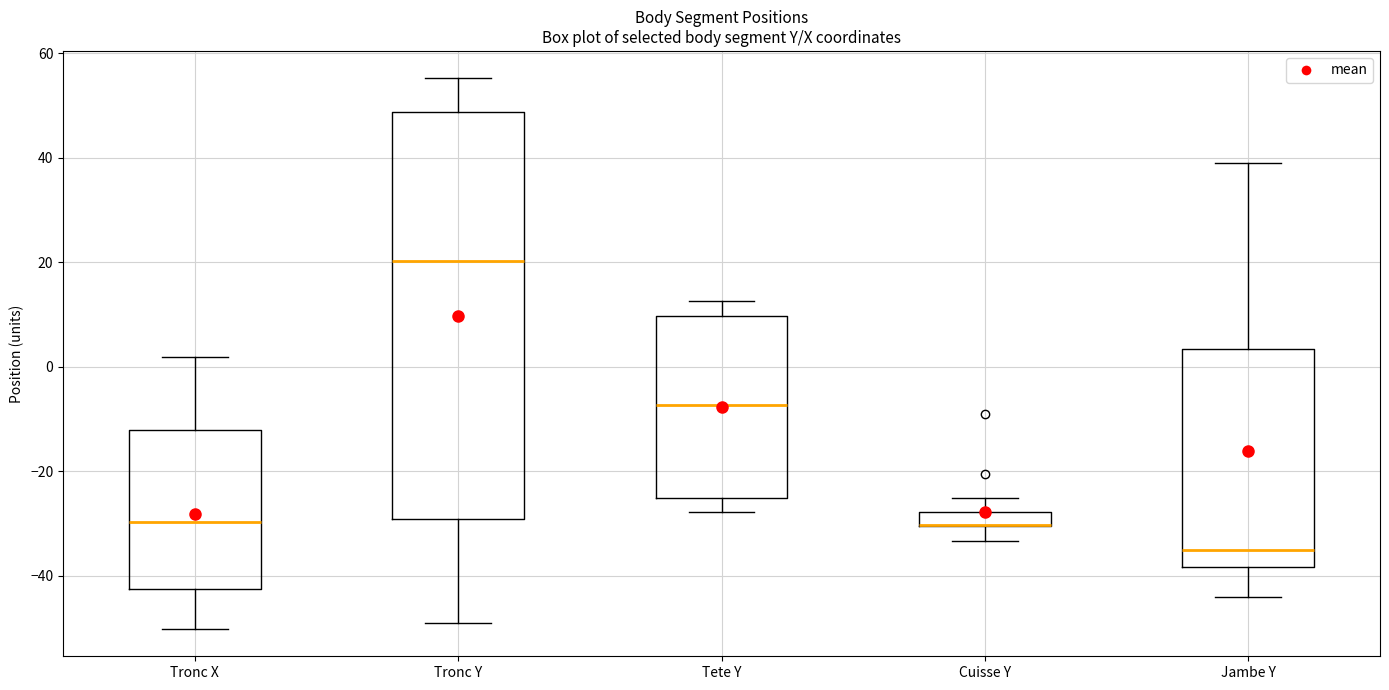

Where does the lower whisker of the box for Cuisse Y end on the y-axis? The values are not printed on the chart, so give them approximately, as read against the axis.

-34